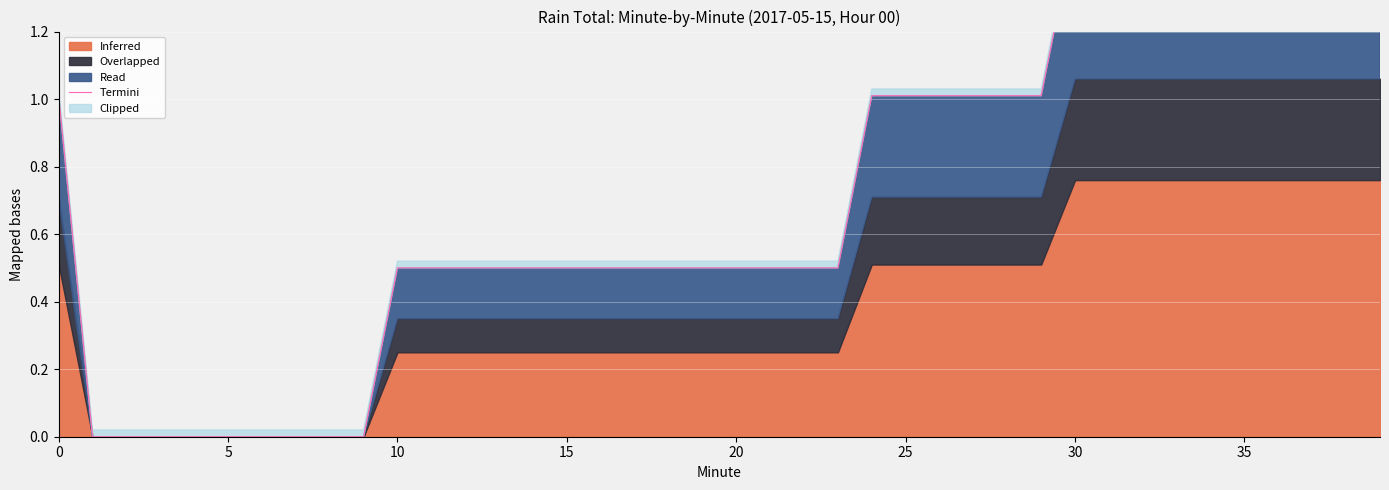

What is the maximum value shown in the chart?

1.5